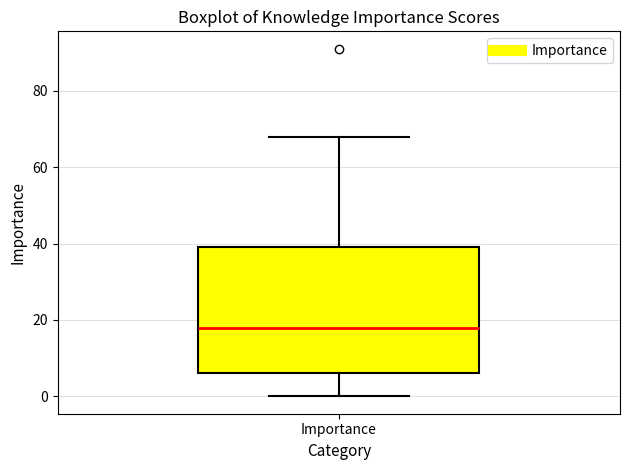

Read this box plot against the y-axis: the position of the median line, the range covered by the box, and the ends of both whiskers. The values are not printed on the chart, so give them approximately, as read against the axis.

median 18, box 6 to 40, whiskers 0 to 68